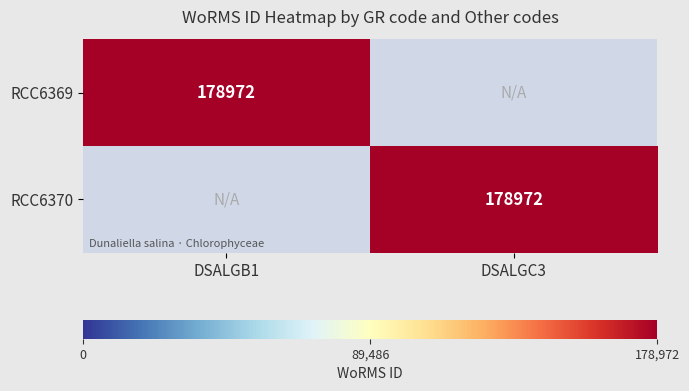

Is it true that RCC6369 equals 59365 at DSALGB1?

False